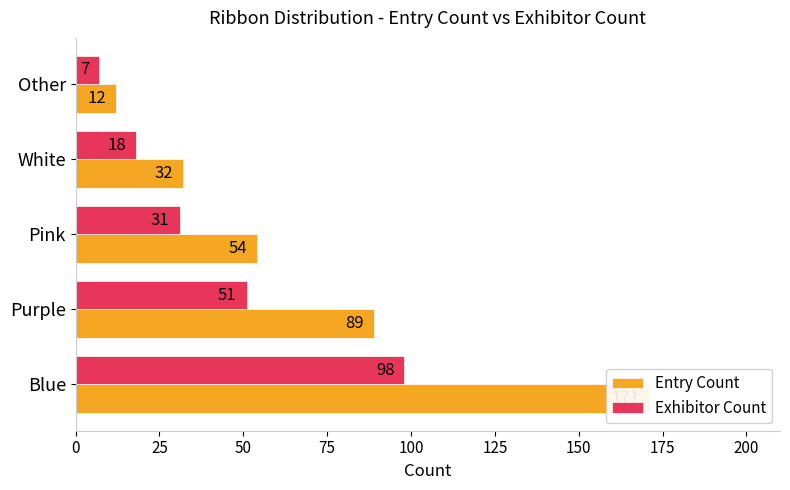

Which series has the largest total across all categories?

Entry Count